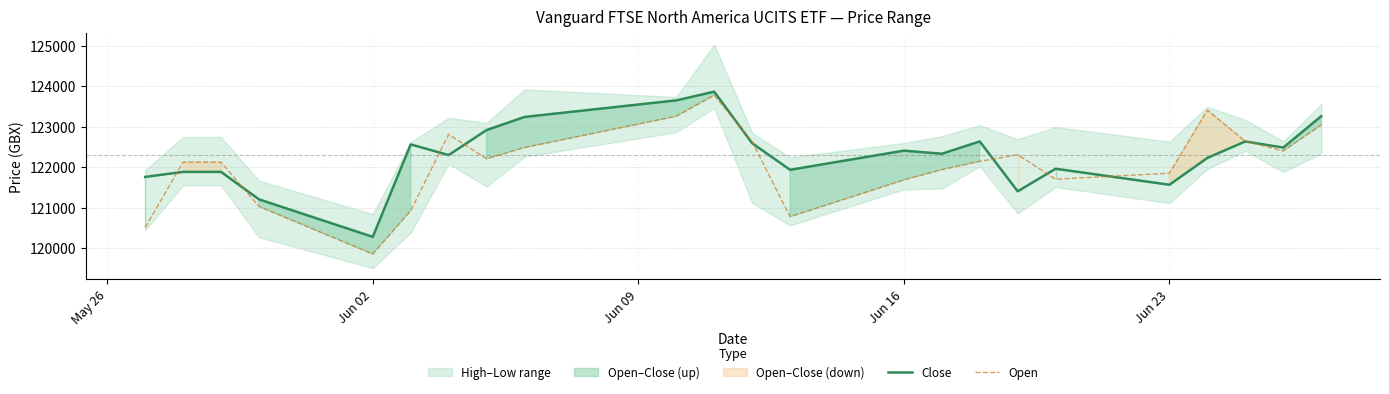

What is the smallest value displayed?

119852